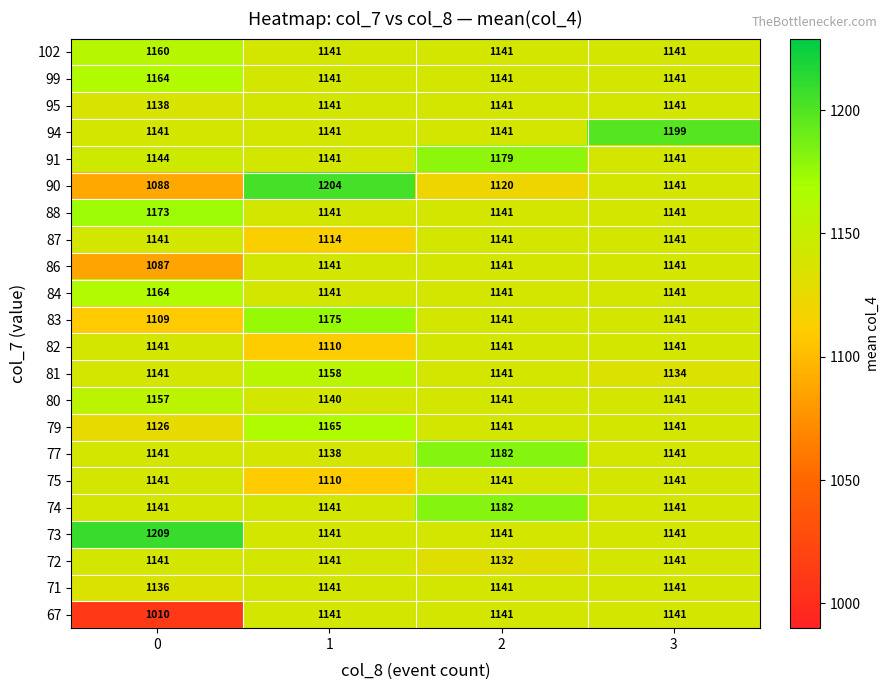

What is the approximate value of 75 at 1?

1110